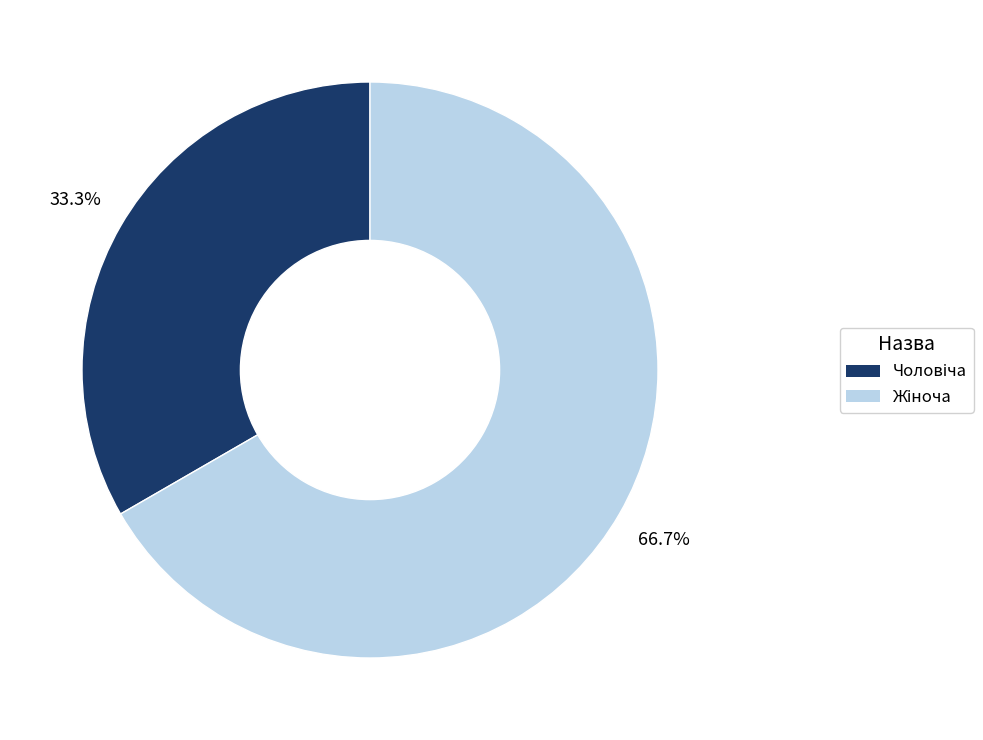

Is there a majority slice in this chart?

Yes